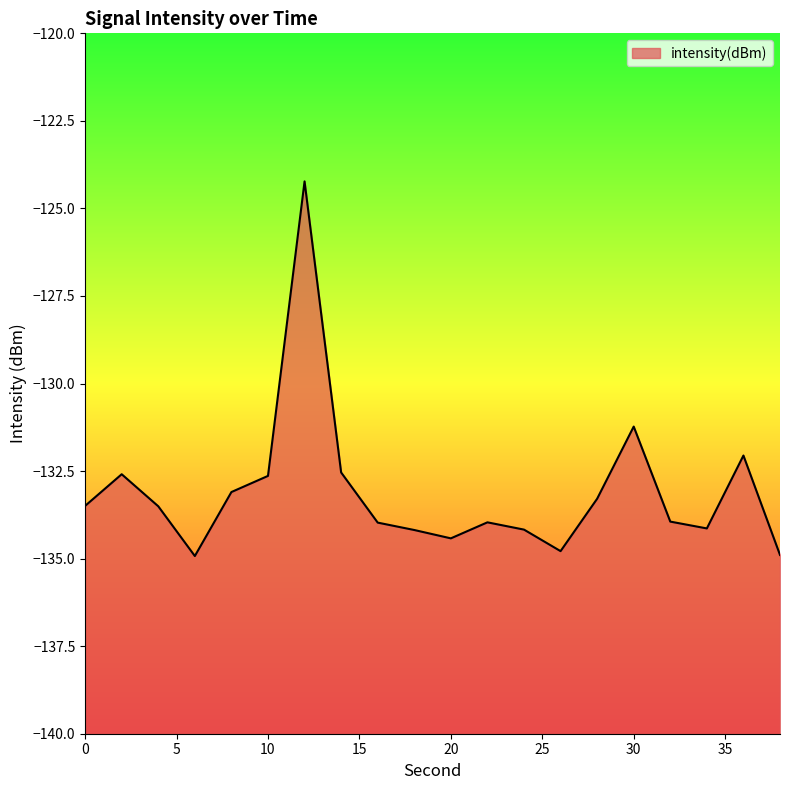

True or false: the data shows -133.3 at 28.

True